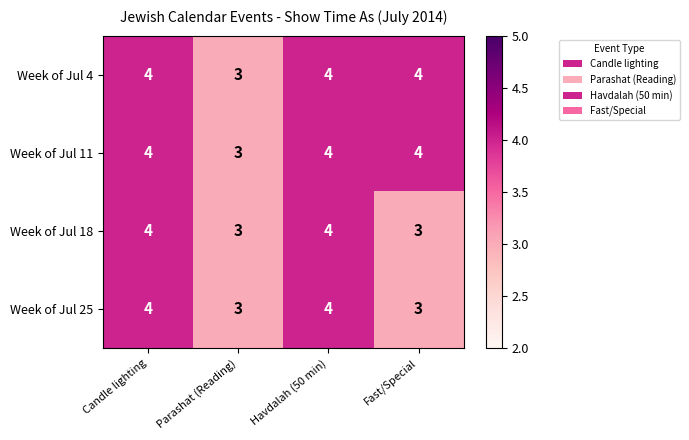

Is the value of Week of Jul 18 at Havdalah (50 min) greater than the value of Week of Jul 4 at Parashat (Reading)?

Yes